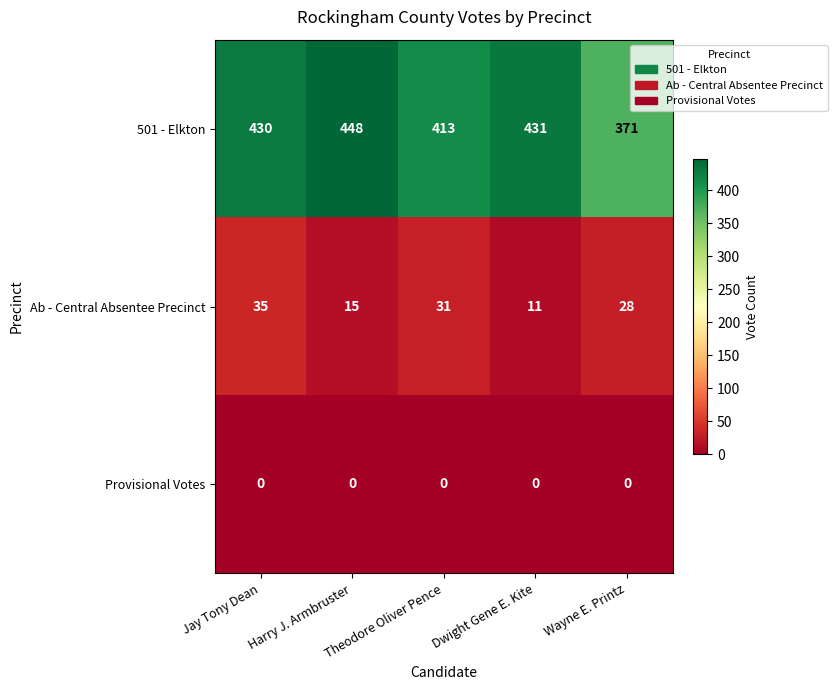

Rank the series by their maximum value, from lowest to highest.

Provisional Votes, Ab - Central Absentee Precinct, 501 - Elkton